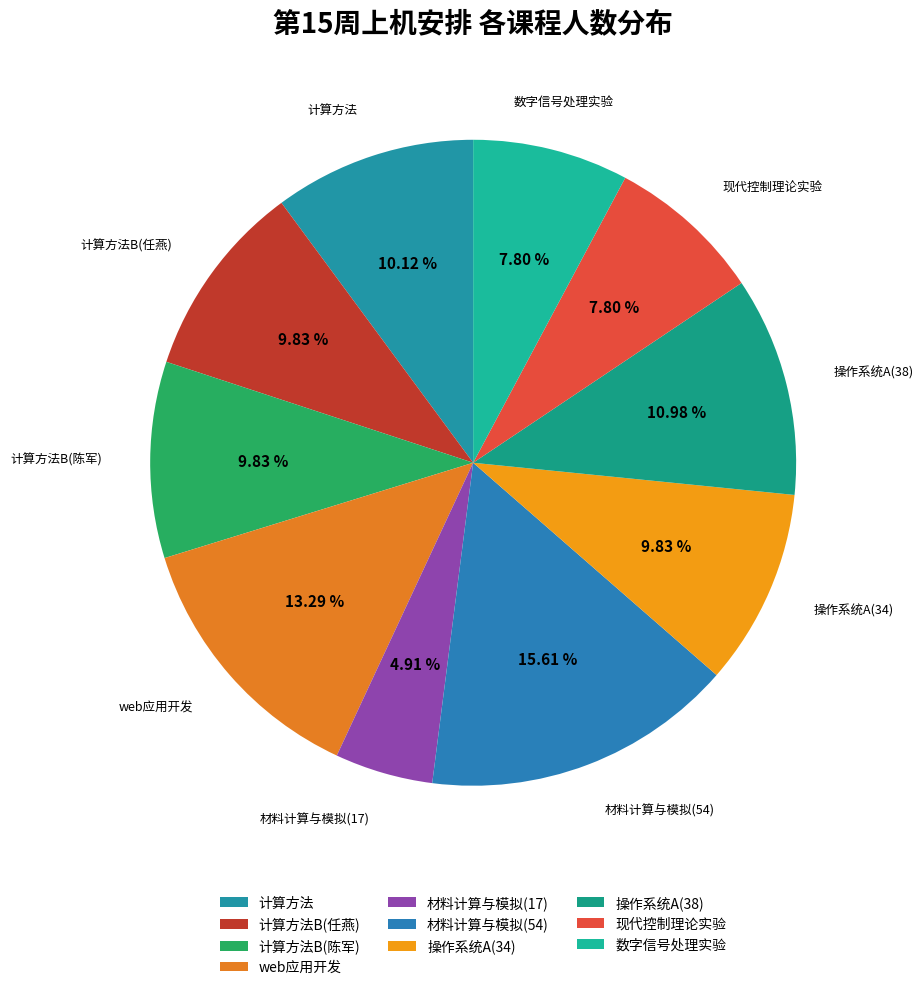

To the nearest percent, what percentage of the pie is 现代控制理论实验?

8%